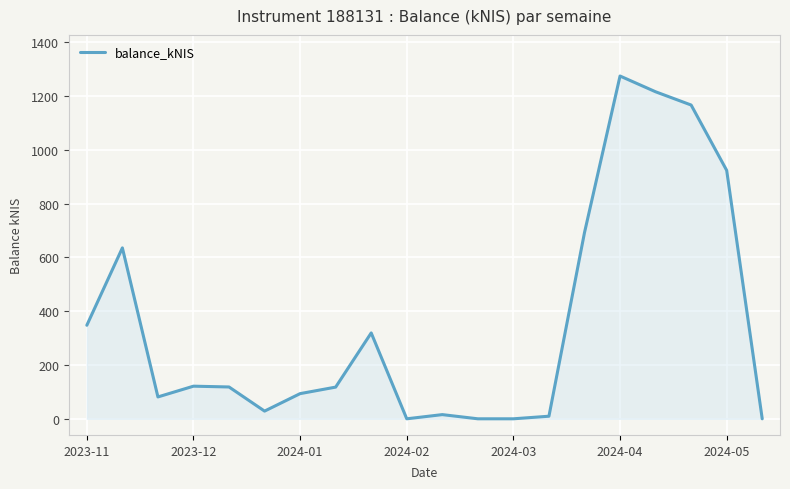

What is the difference between the maximum and minimum values?

1274.1